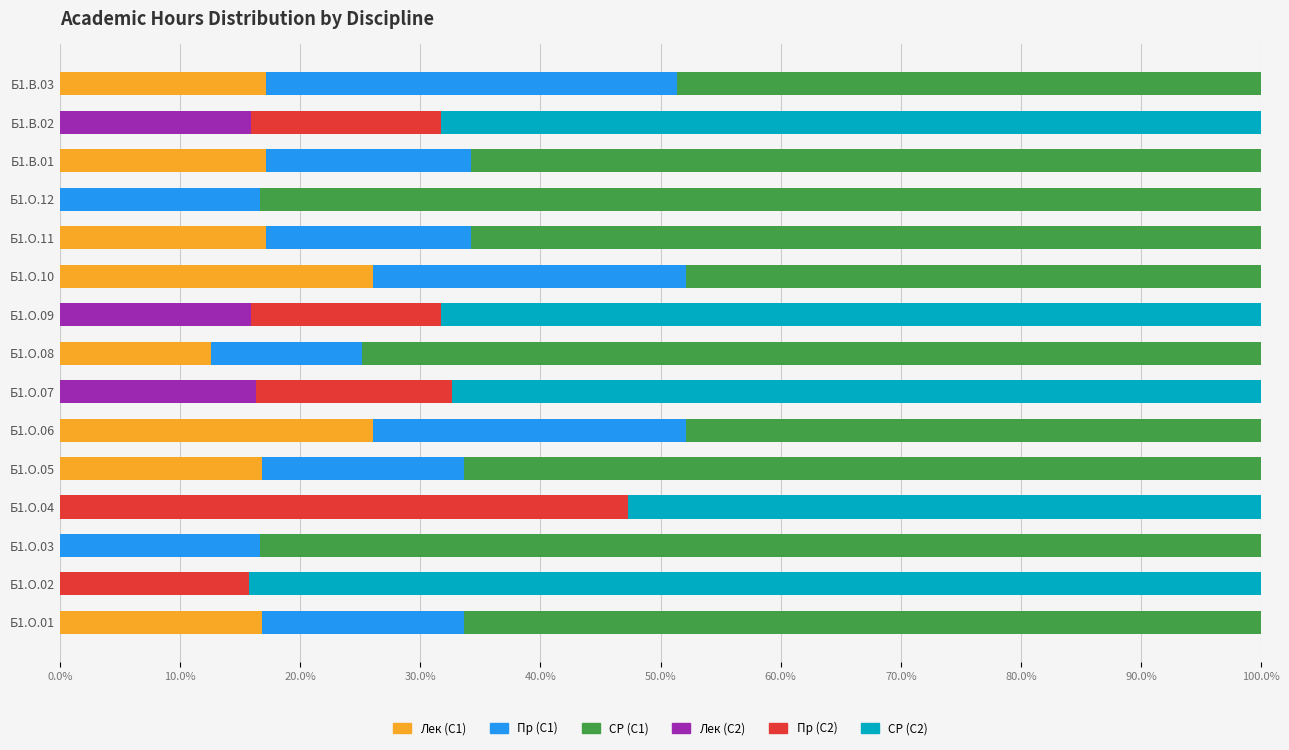

What is the total value across all series at Б1.О.02?

100.0